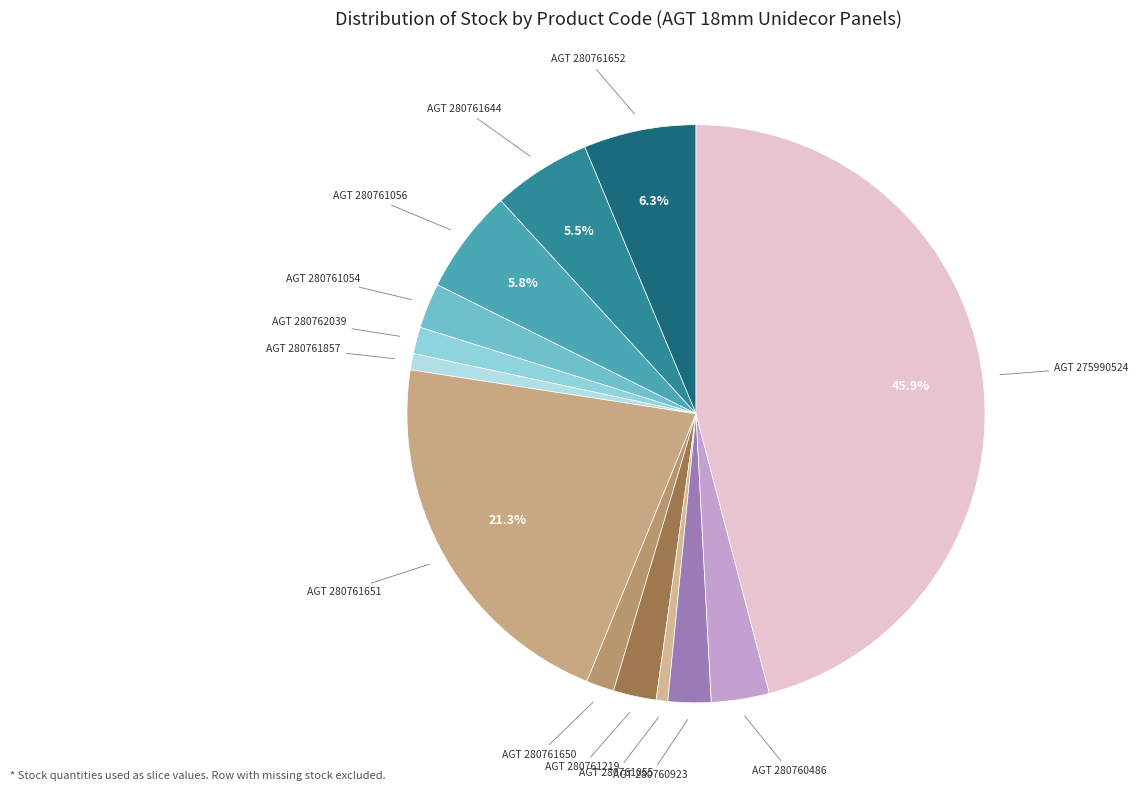

How many slices are in this pie chart?

13